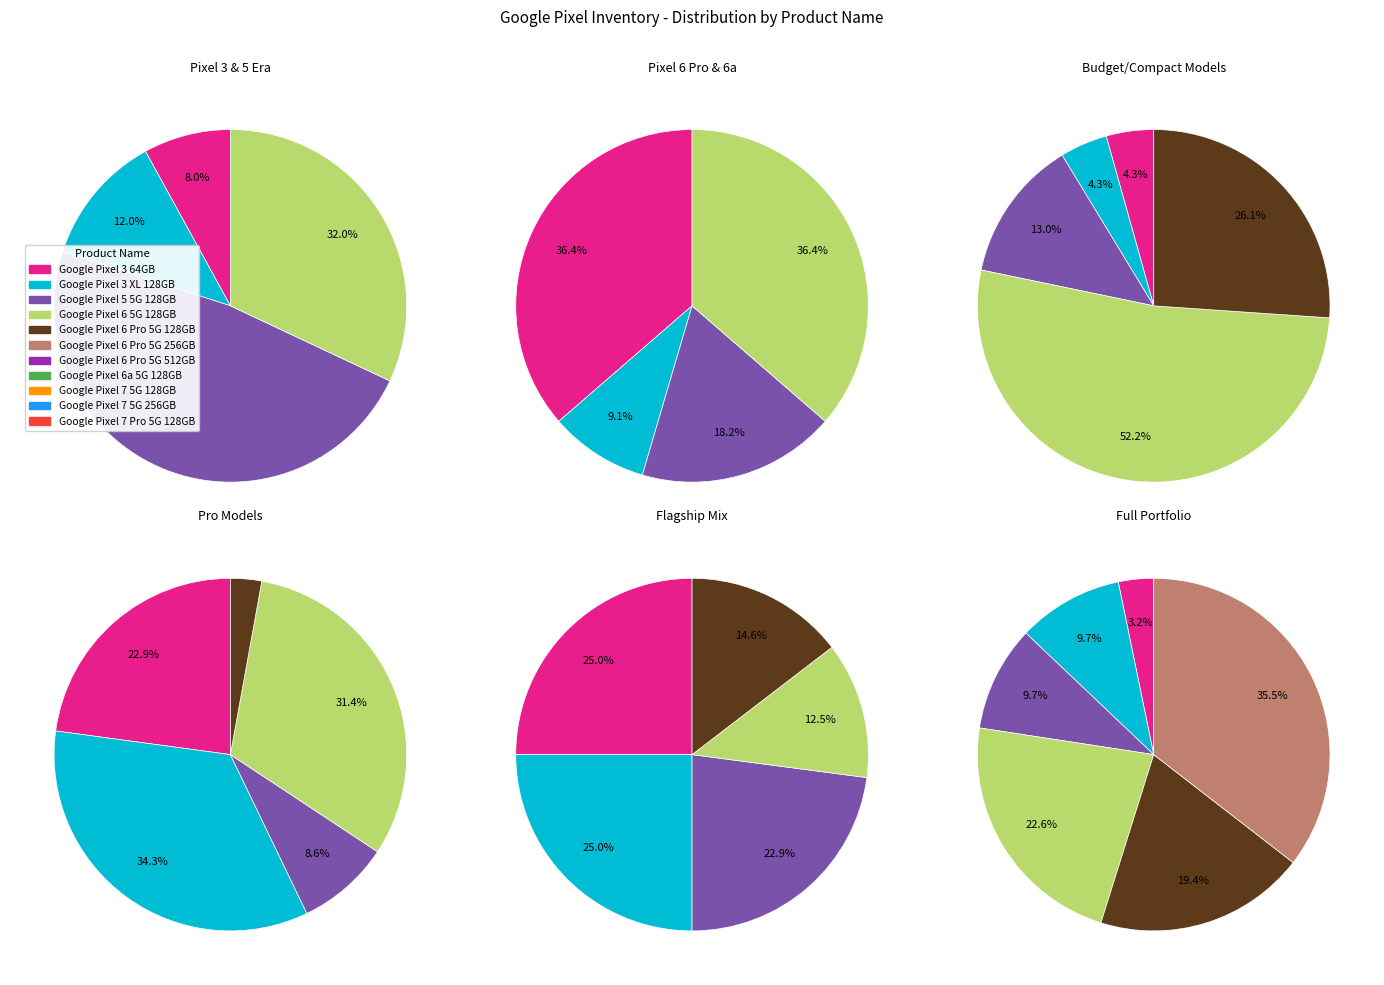

What is the change in value from Google Pixel 6 Pro 5G 128GB to Google Pixel 6 Pro 5G 512GB?

-5